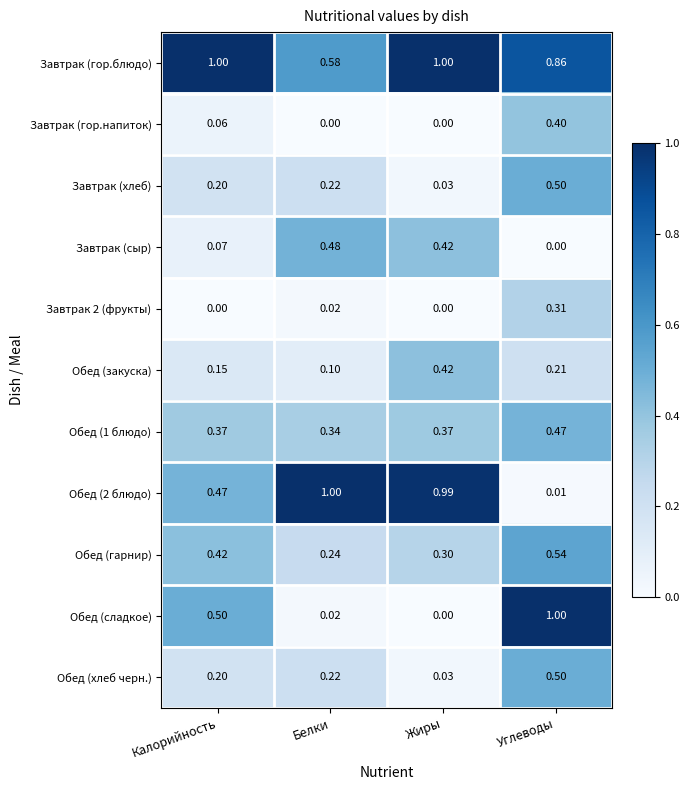

Which series has the largest total across all categories?

Завтрак (гор.блюдо)